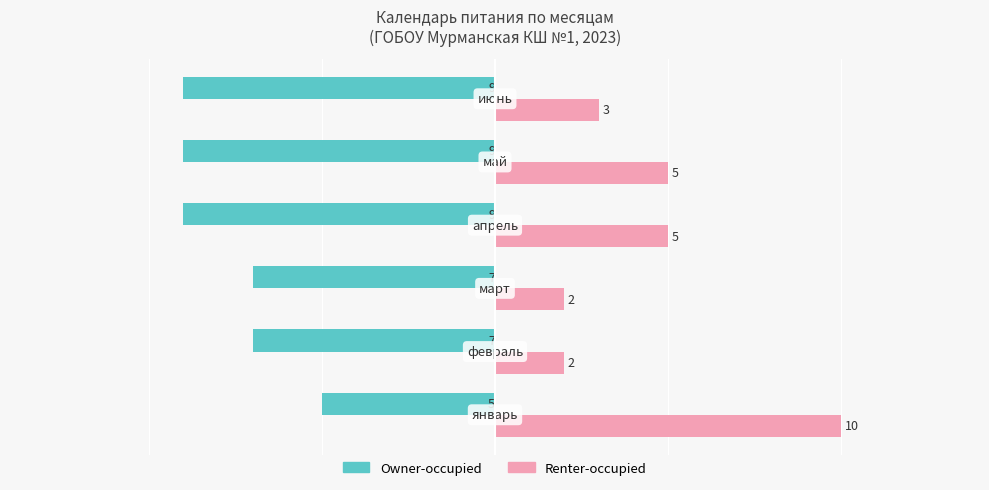

What is the greatest value displayed?

10